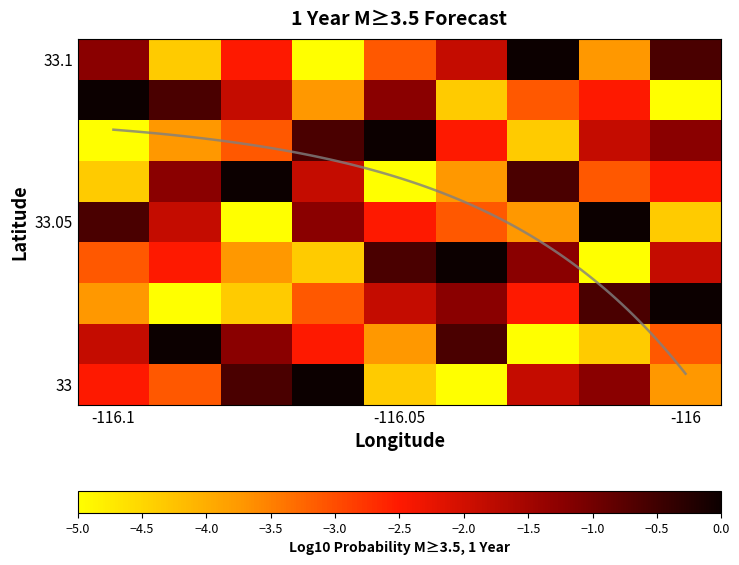

How many distinct data groups are displayed?

9